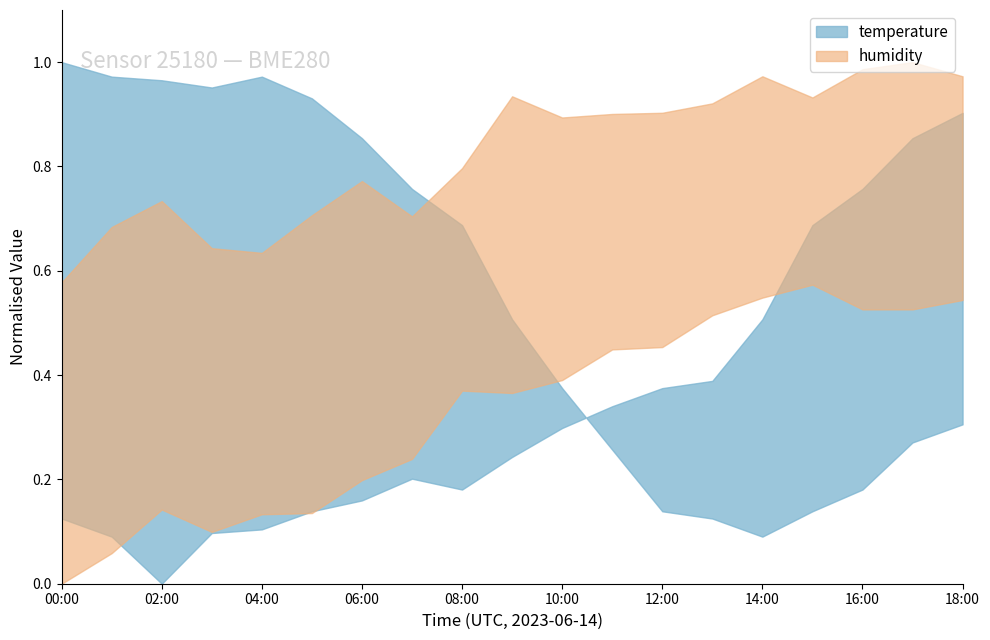

Which label corresponds to the largest value in the chart?

17:00